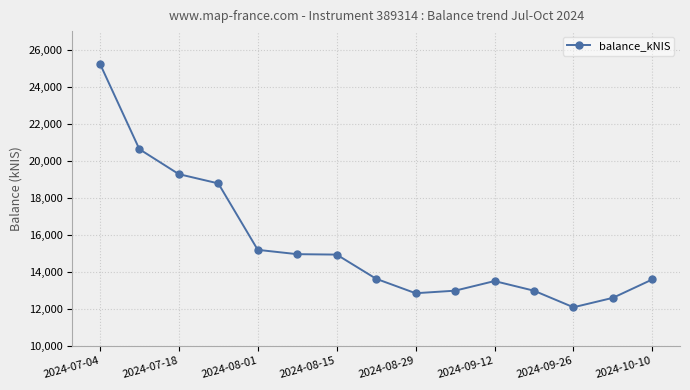

How many series are shown in this chart?

1